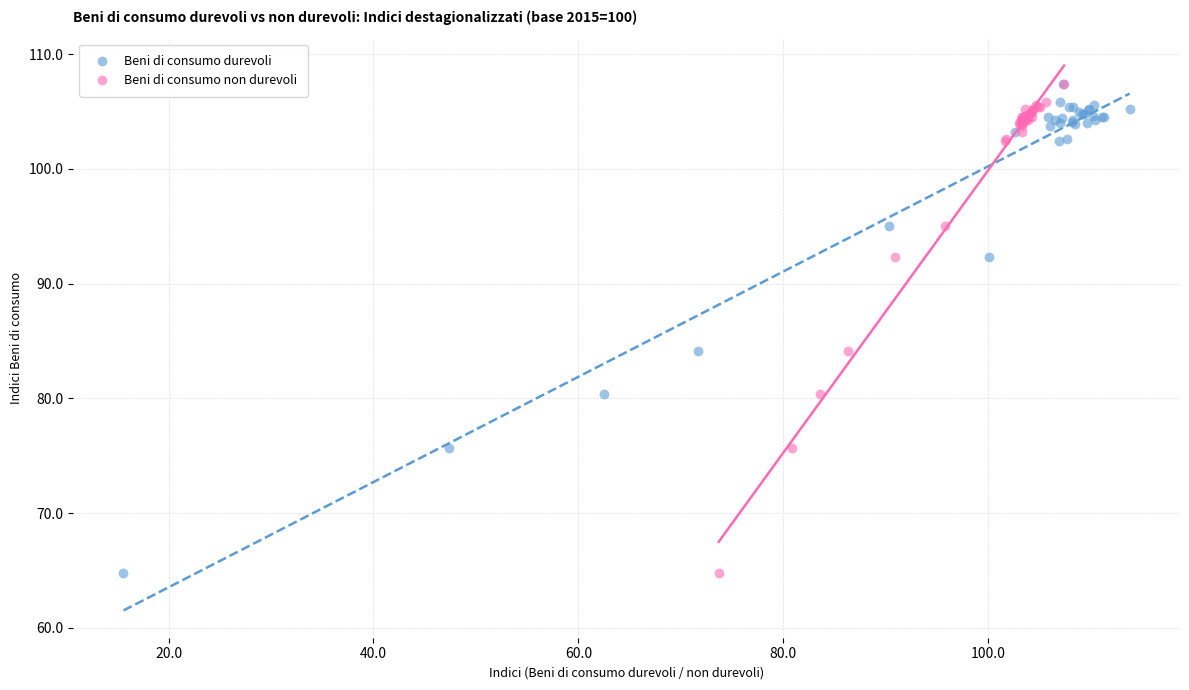

What are all the series names shown in the legend?

Beni di consumo durevoli, Beni di consumo non durevoli